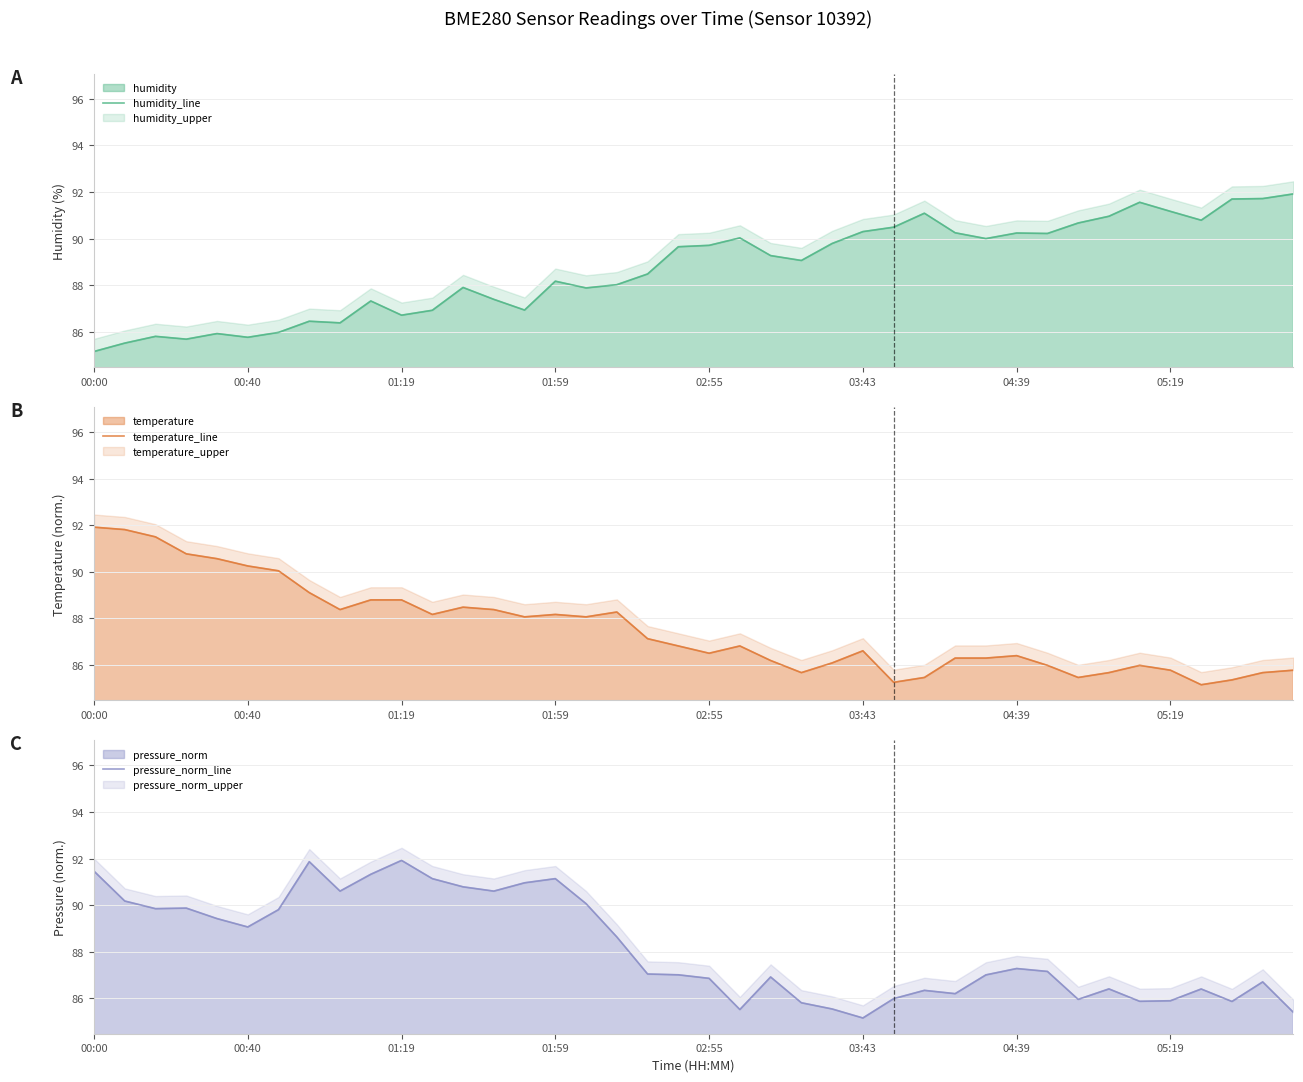

What is the highest value of the humidity series?

91.9